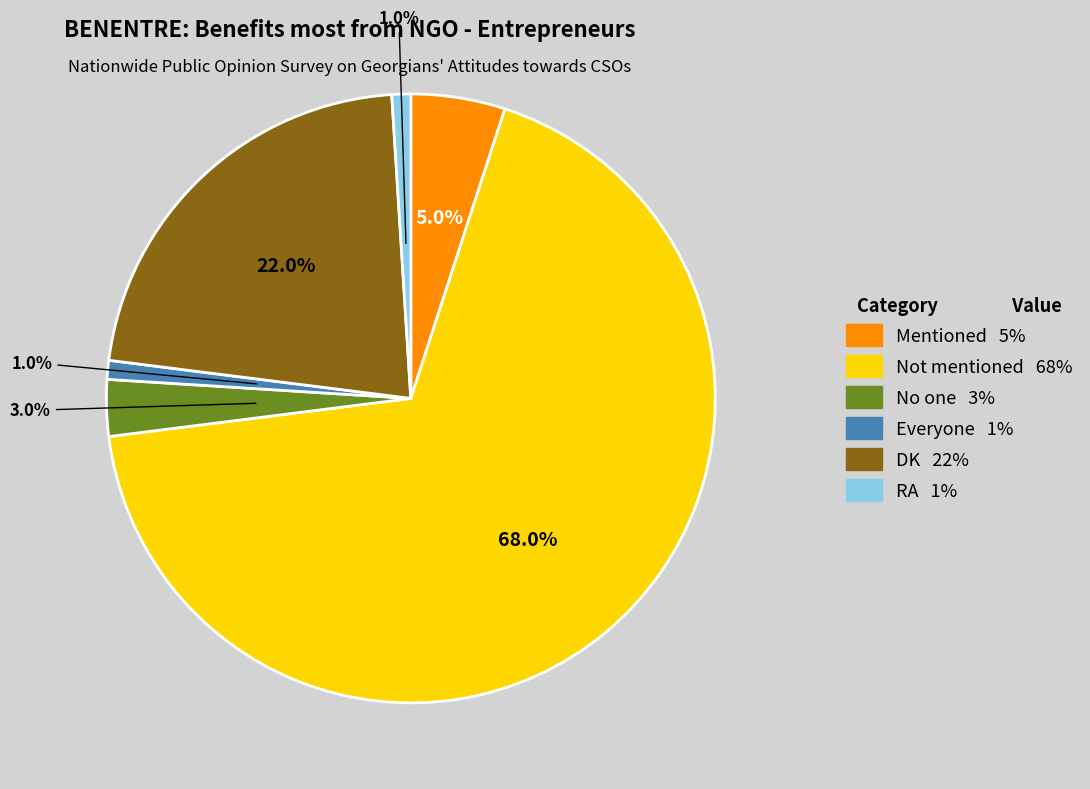

What percentage is the Everyone slice, to the nearest percent?

1%